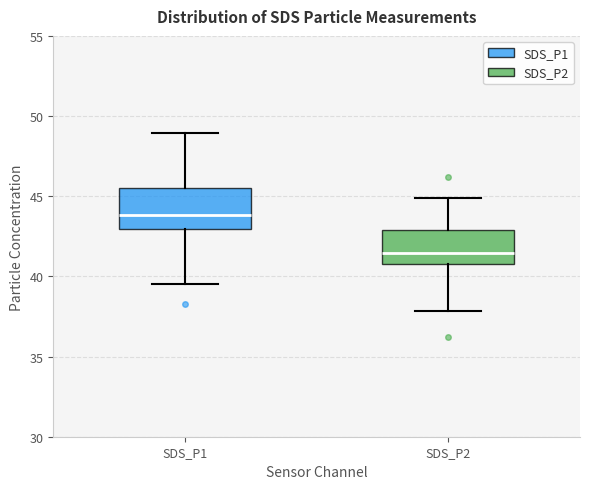

Where is the upper edge of the box for SDS_P1 on the y-axis? The values are not printed on the chart, so give them approximately, as read against the axis.

45.5